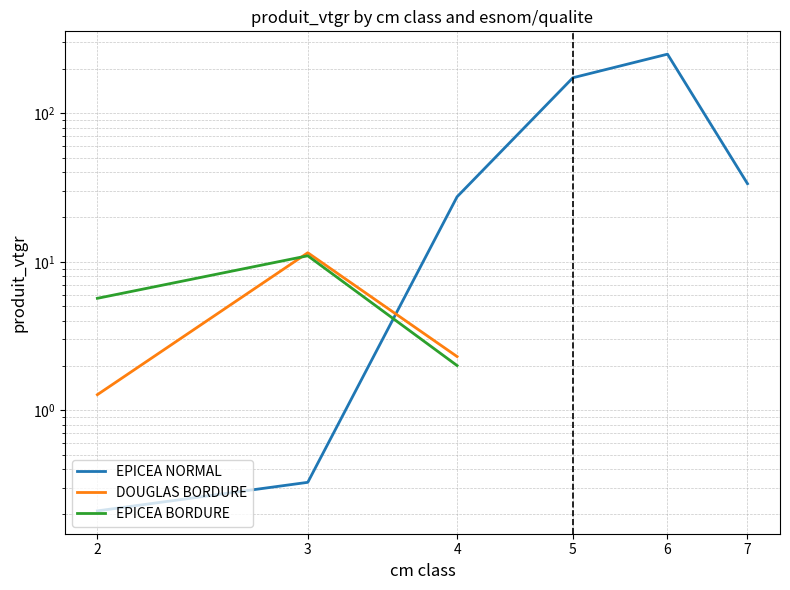

True or false: EPICEA NORMAL and EPICEA BORDURE cross at least once.

True